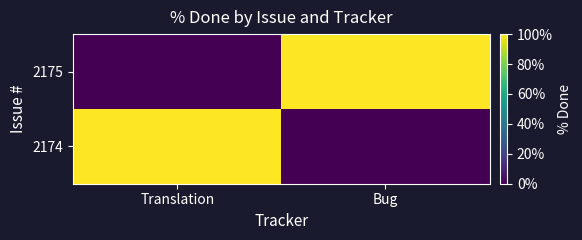

At which category is the sum across all series the highest?

Translation